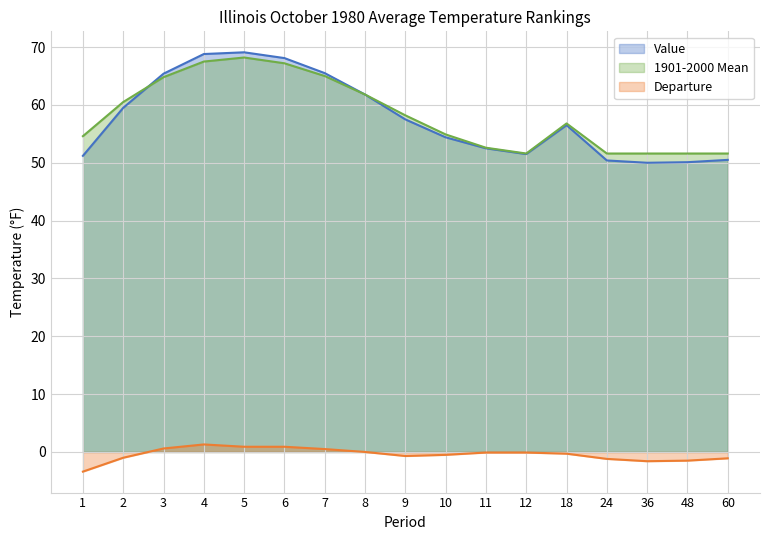

Reading left to right, extract all data points from this chart.

Value: 1=51.2	2=59.5	3=65.4	4=68.8	5=69.1	6=68.1	7=65.5	8=61.8	9=57.5	10=54.4	11=52.5	12=51.5	18=56.5	24=50.4	36=50.0	48=50.1	60=50.5
1901-2000 Mean: 1=54.6	2=60.5	3=64.8	4=67.5	5=68.2	6=67.2	7=65.0	8=61.8	9=58.2	10=54.9	11=52.6	12=51.6	18=56.8	24=51.6	36=51.6	48=51.6	60=51.6
Departure: 1=-3.4	2=-1.0	3=0.6	4=1.3	5=0.9	6=0.9	7=0.5	8=0.0	9=-0.7	10=-0.5	11=-0.1	12=-0.1	18=-0.3	24=-1.2	36=-1.6	48=-1.5	60=-1.1